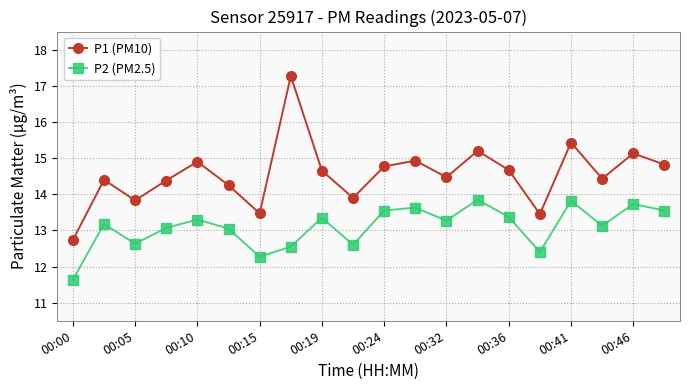

True or false: P1 (PM10) and P2 (PM2.5) cross at least once.

False